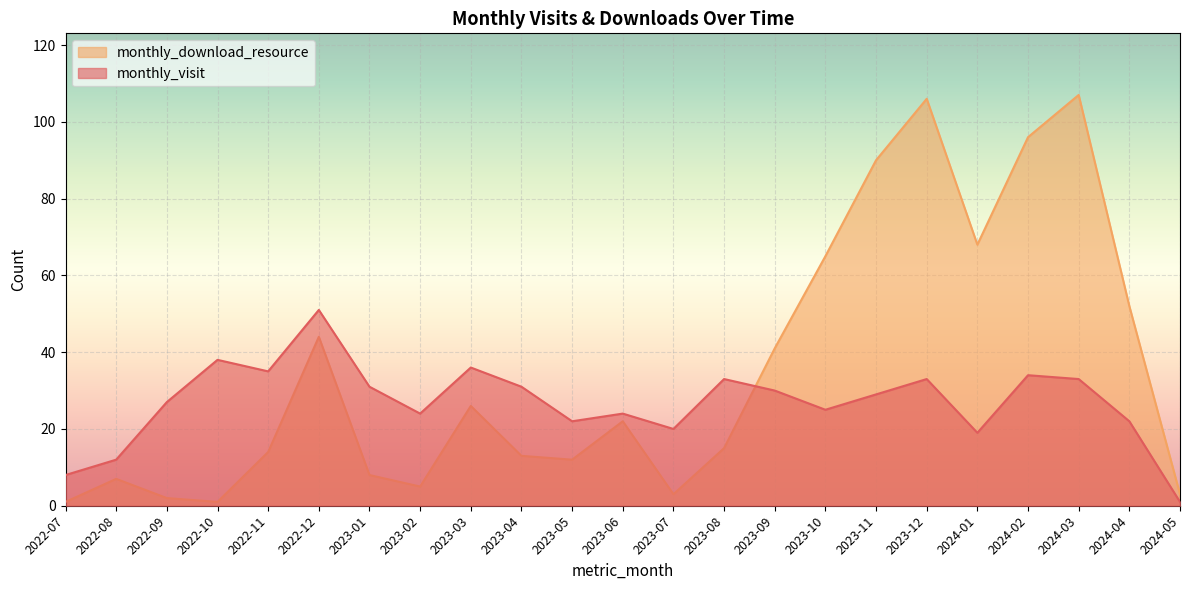

True or false: monthly_download_resource has more than 0 points higher than both neighbors.

True